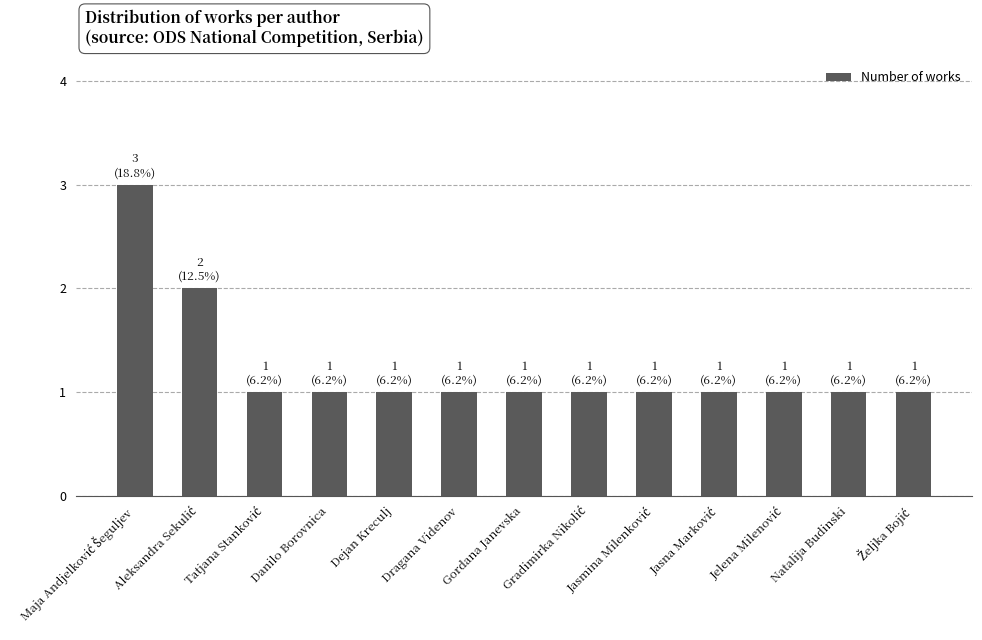

What is the maximum value shown in the chart?

3